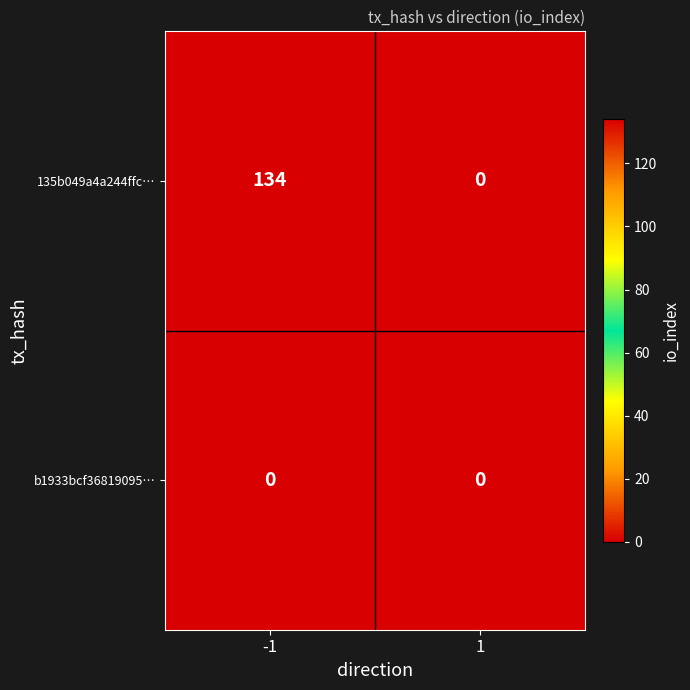

Which series has the widest spread of values?

135b049a4a244ffc…